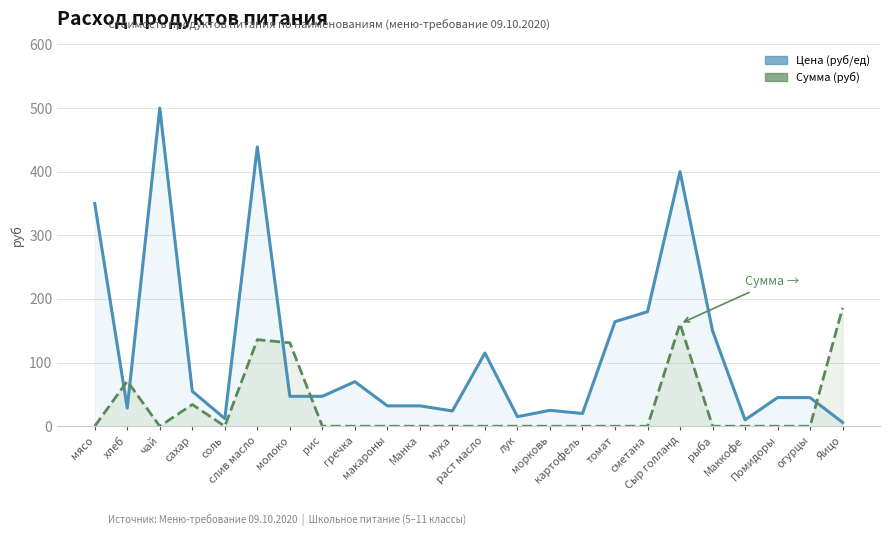

What is the approximate value of Цена (Price per unit) at Маккофе?

10.0